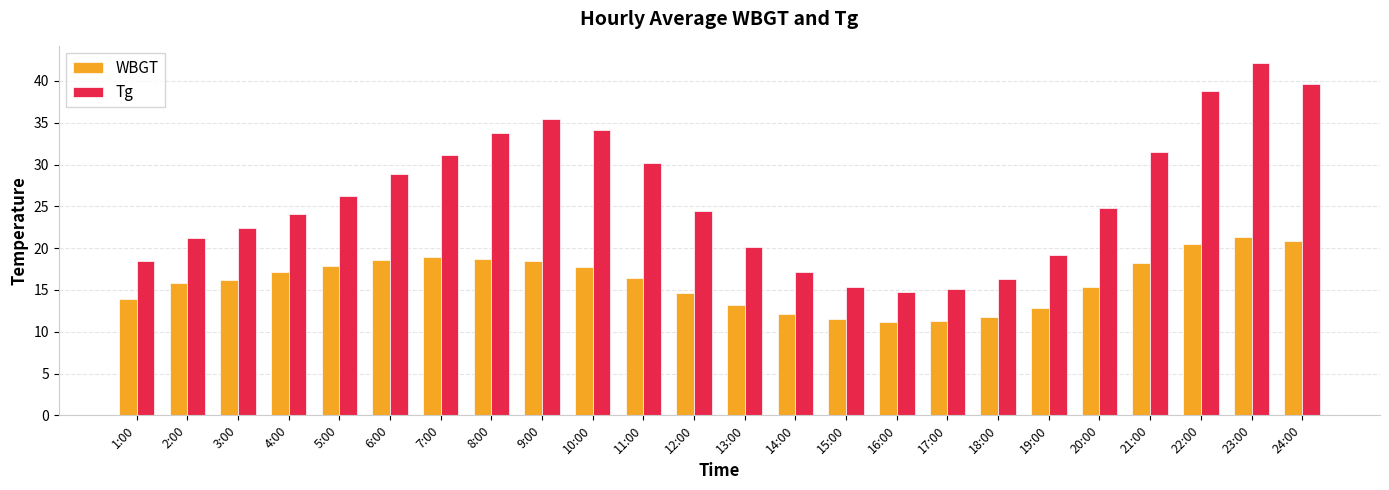

The WBGT series shows 12.9 at 19:00. True or false?

True